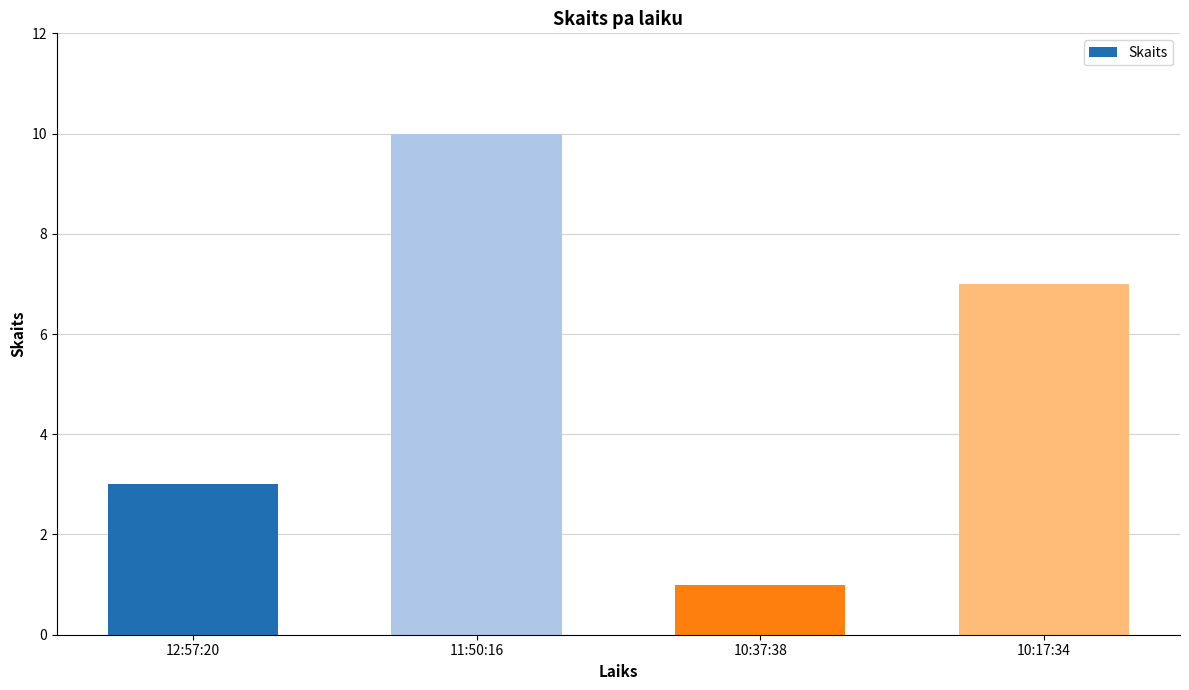

Read the value at 12:57:20.

3